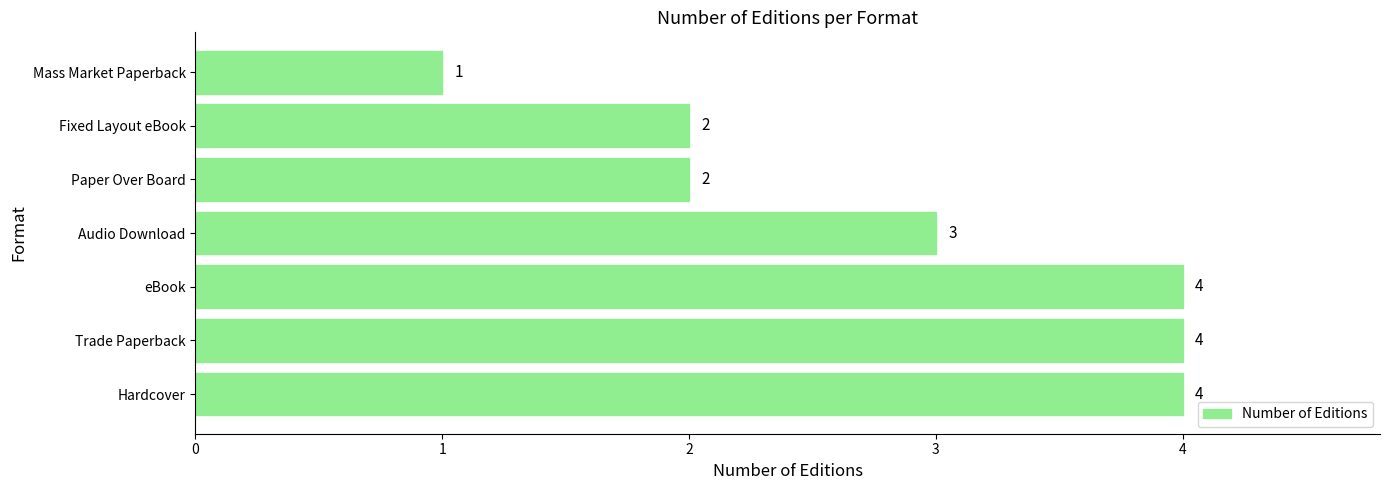

Which has a higher value, Paper Over Board or Audio Download?

Audio Download